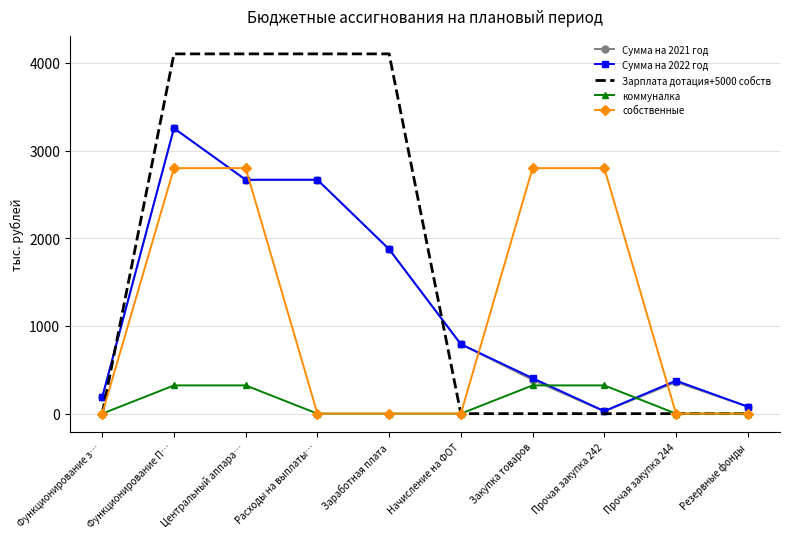

What is the difference between the highest and lowest values at Центральный аппара…?

3781.0